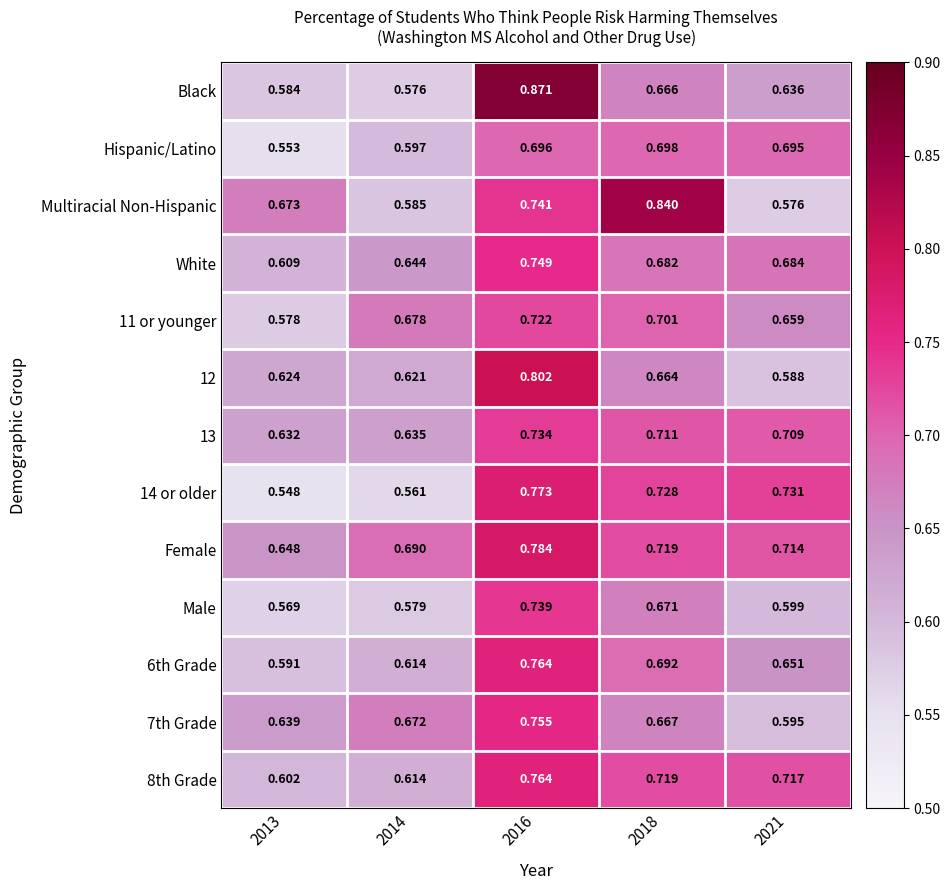

Between 2018 and 2021, which series saw the biggest shift?

Multiracial Non-Hispanic